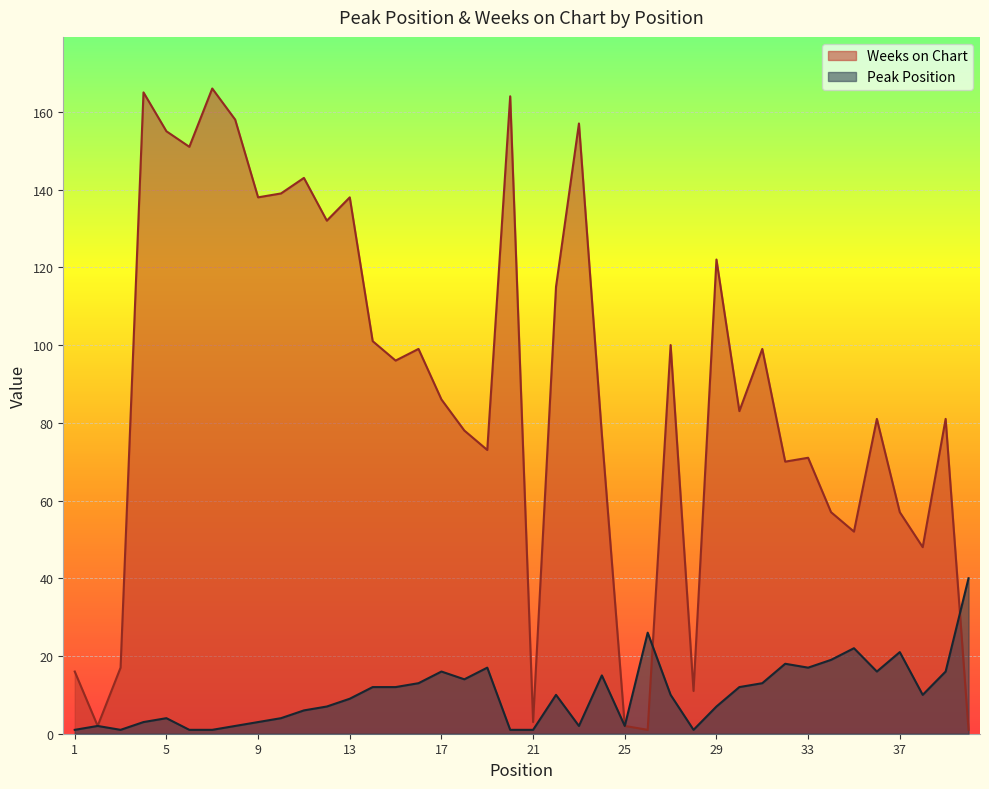

In Weeks on Chart, how many points are lower than both neighbors (excluding endpoints)?

13